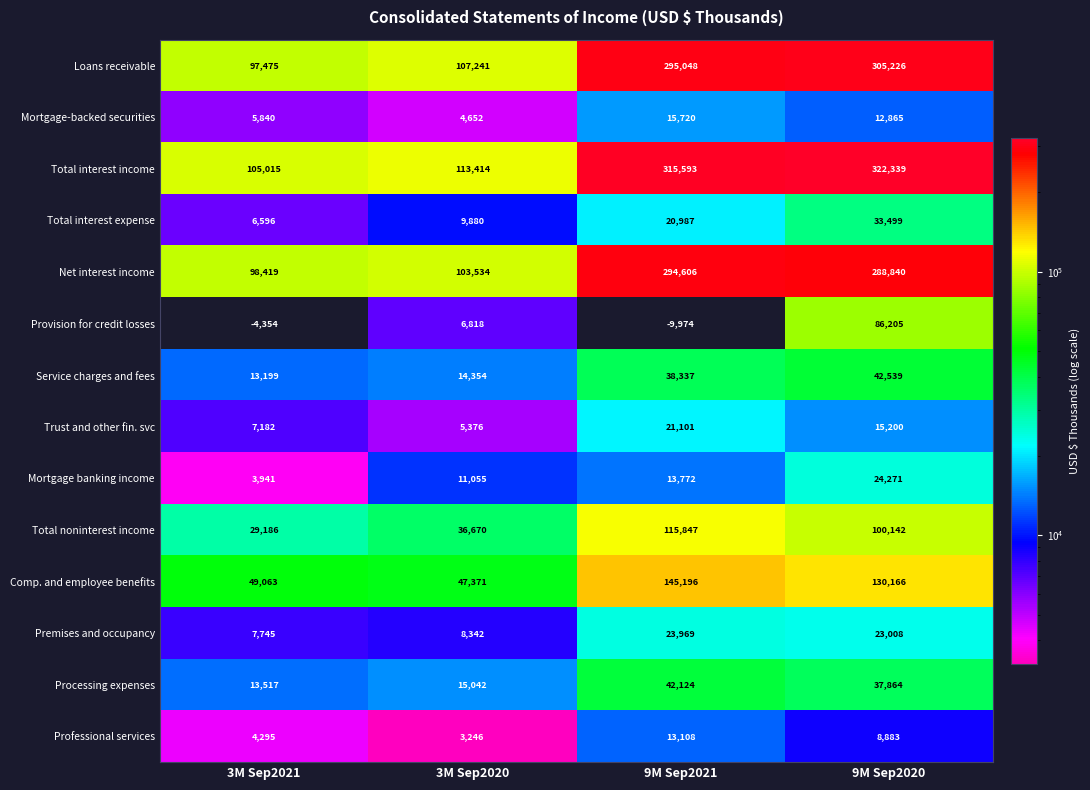

At 3M Sep2020, list the series in order from largest to smallest.

Total interest income, Loans receivable, Net interest income, Comp. and employee benefits, Total noninterest income, Processing expenses, Service charges and fees, Mortgage banking income, Total interest expense, Premises and occupancy, Provision for credit losses, Trust and other fin. svc, Mortgage-backed securities, Professional services